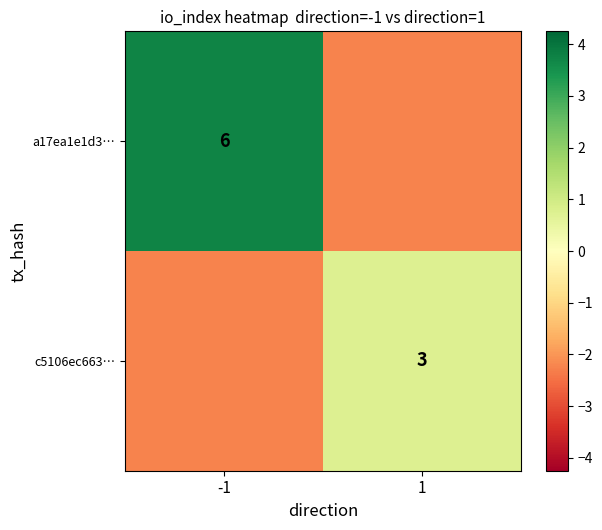

How many series are shown in this chart?

2